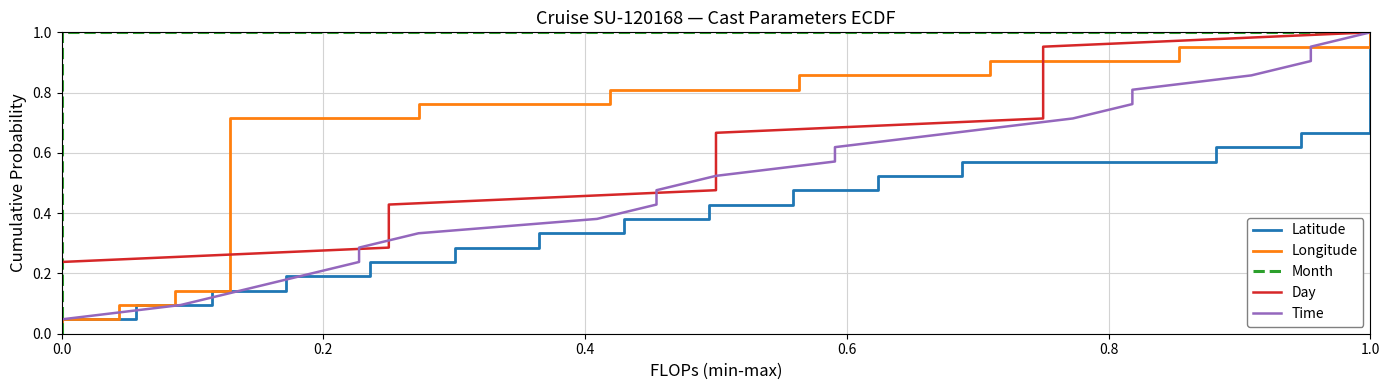

How many lines are shown in the chart?

5